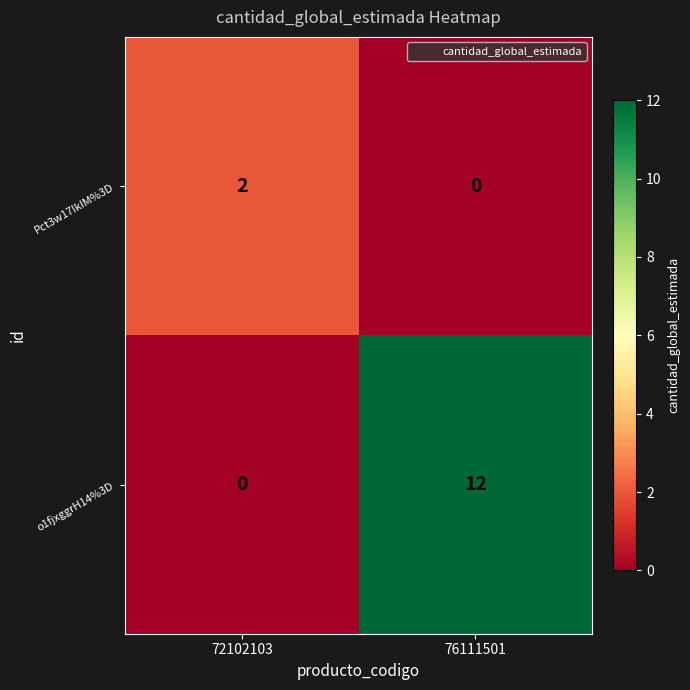

What is the sum of the o1fjxggrH14%3D values at 72102103 and 76111501?

12